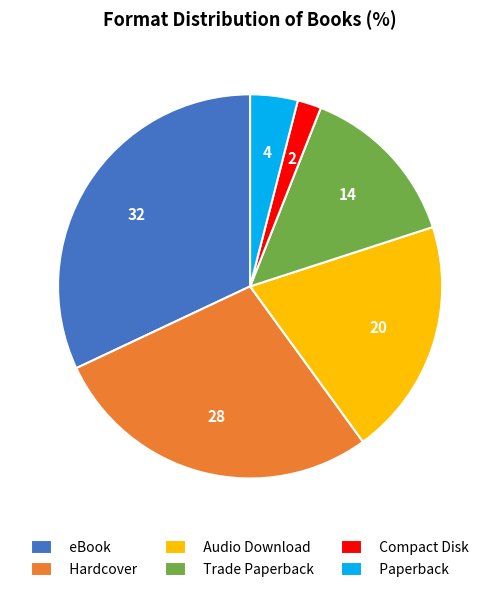

The Hardcover slice represents 17% of the pie. True or false?

False